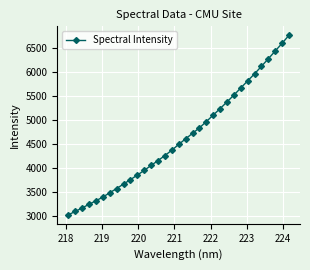

What is the maximum value shown in the chart?

6764.5